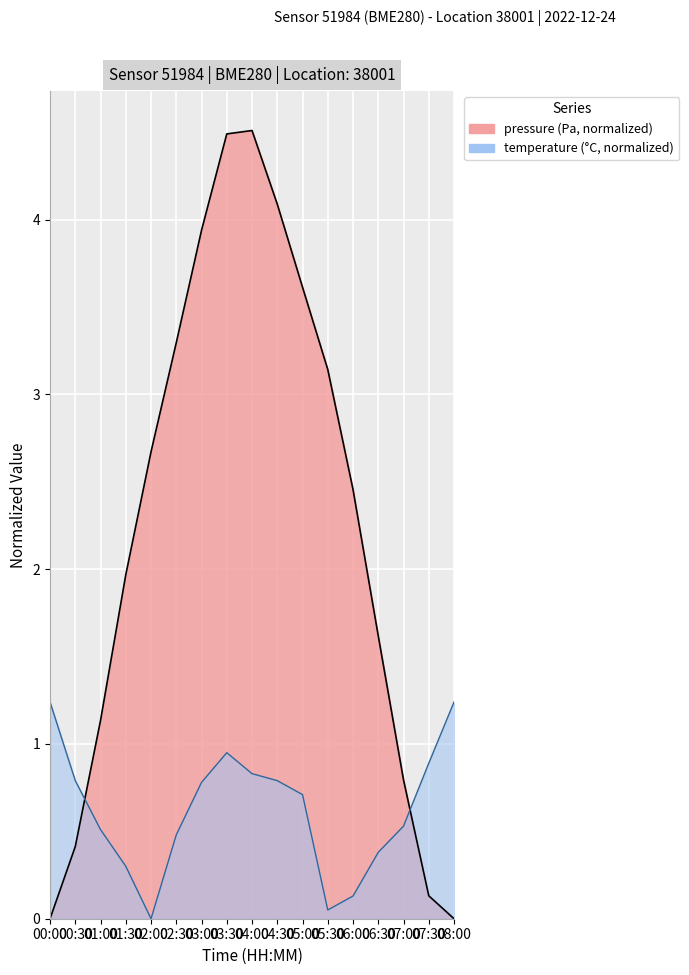

What is the difference between the second highest and second lowest values in the pressure series?

4.5